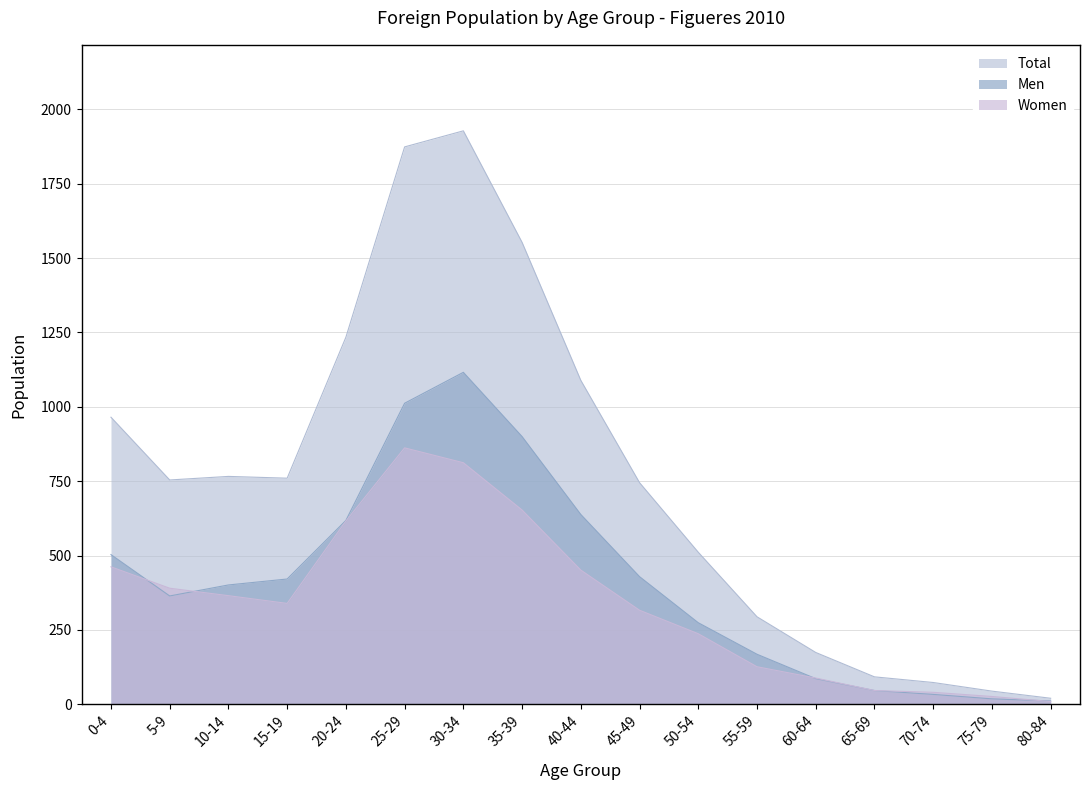

Which has a higher value, 0-4 or 45-49?

0-4